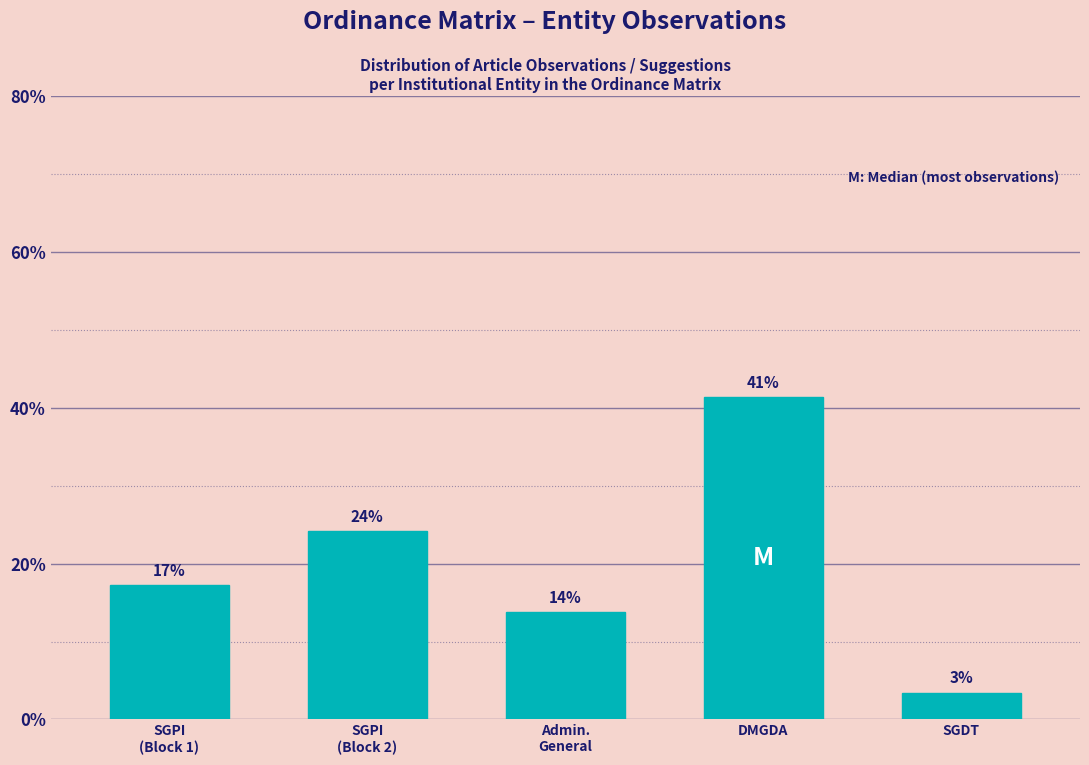

How many bars are there in total?

5